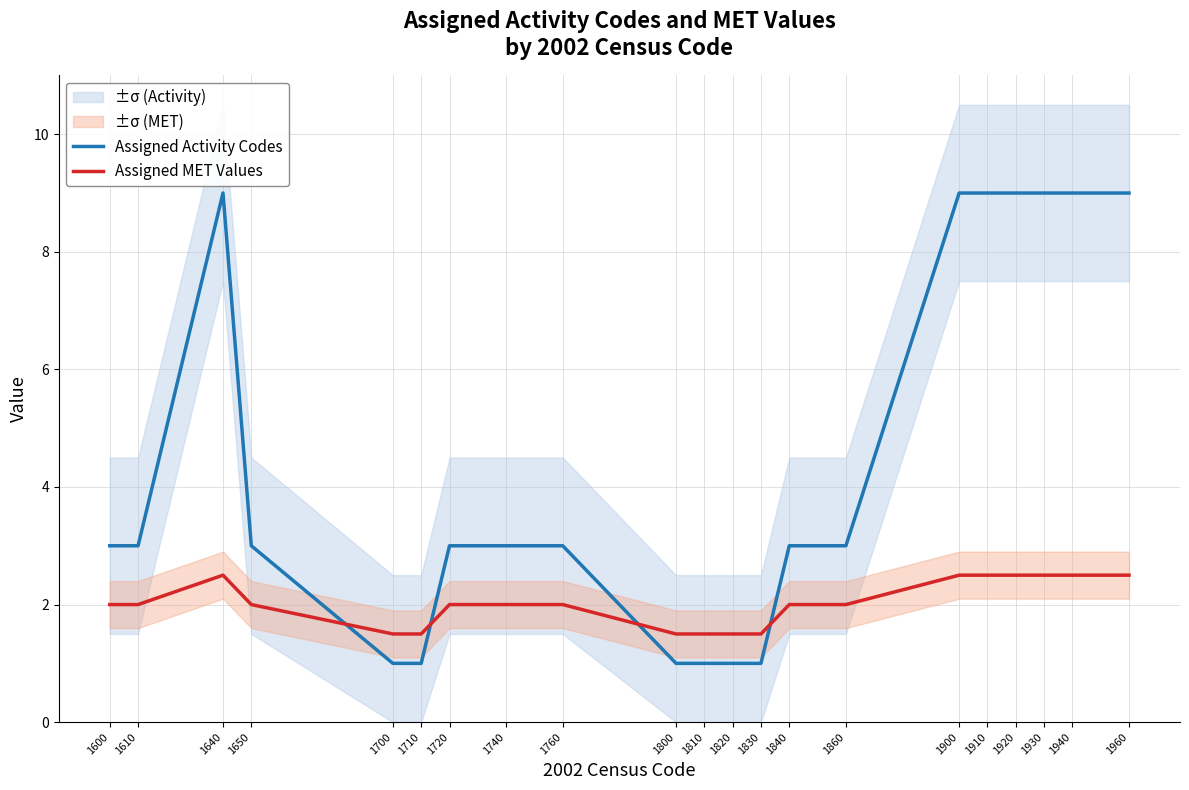

At which category does Assigned Activity Codes reach its first local peak?

1640